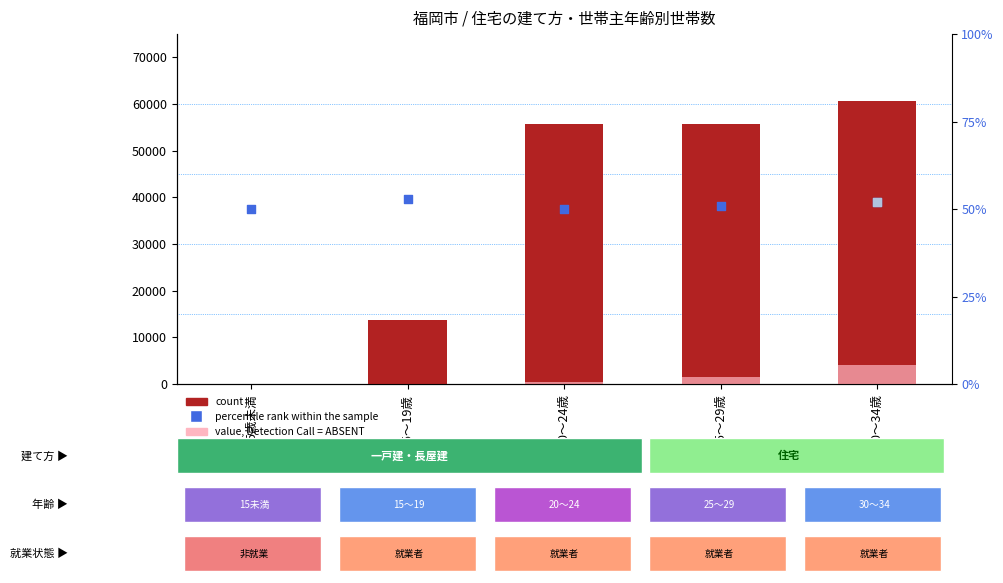

What is the total value across all series at 20～24歳?

56240